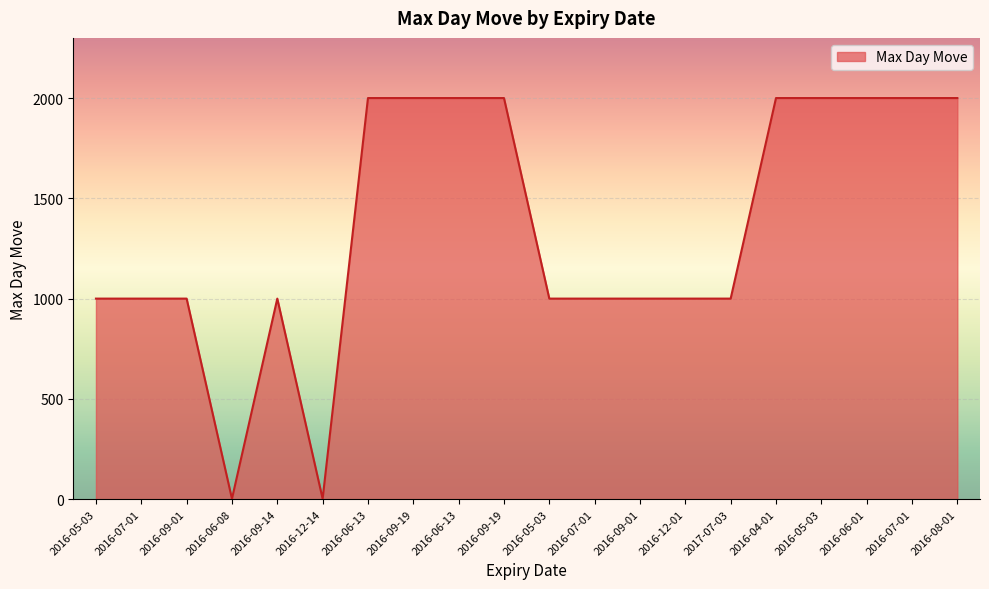

Does the chart display data point markers on the line(s)?

No